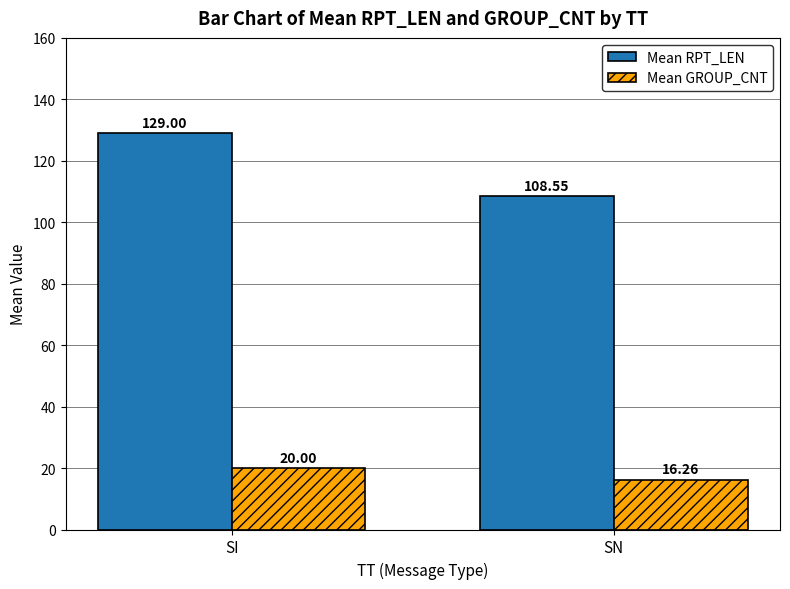

Is it true that Mean RPT_LEN equals 84.0 at SI?

False